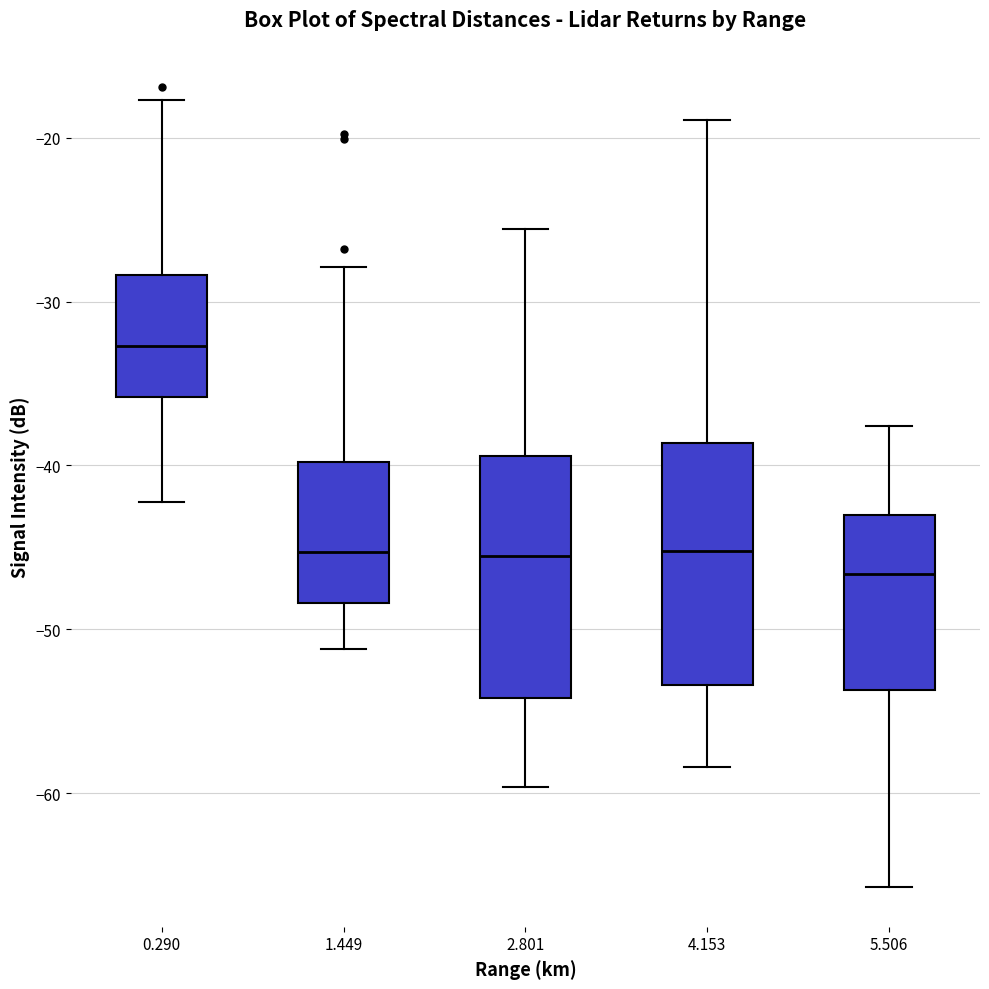

Which box's median line is the highest?

0.290